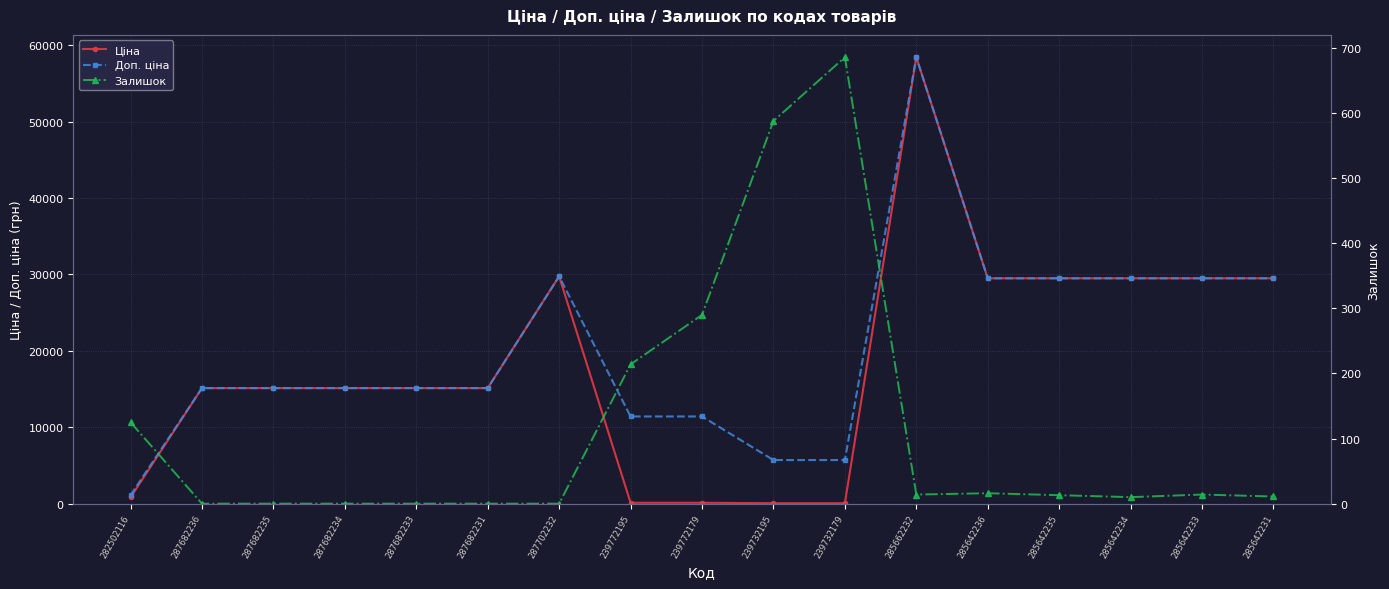

Between 287702232 and 285642233, which series saw the biggest shift?

Ціна